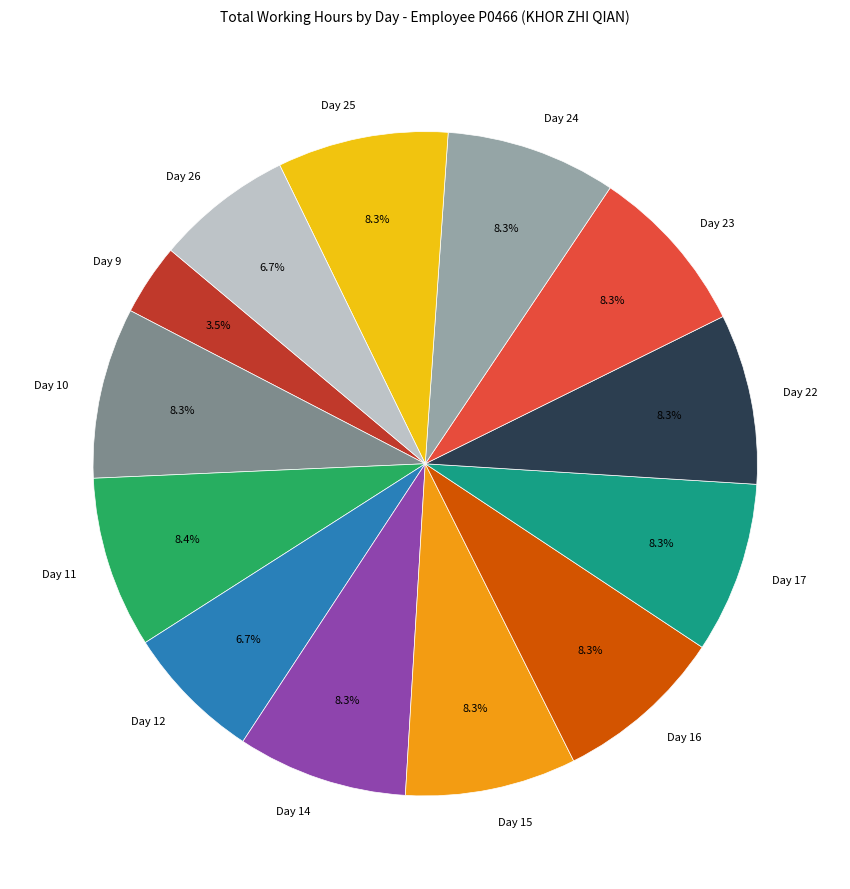

What is the ratio of the value at Day 11 to the value at Day 9?

2.4